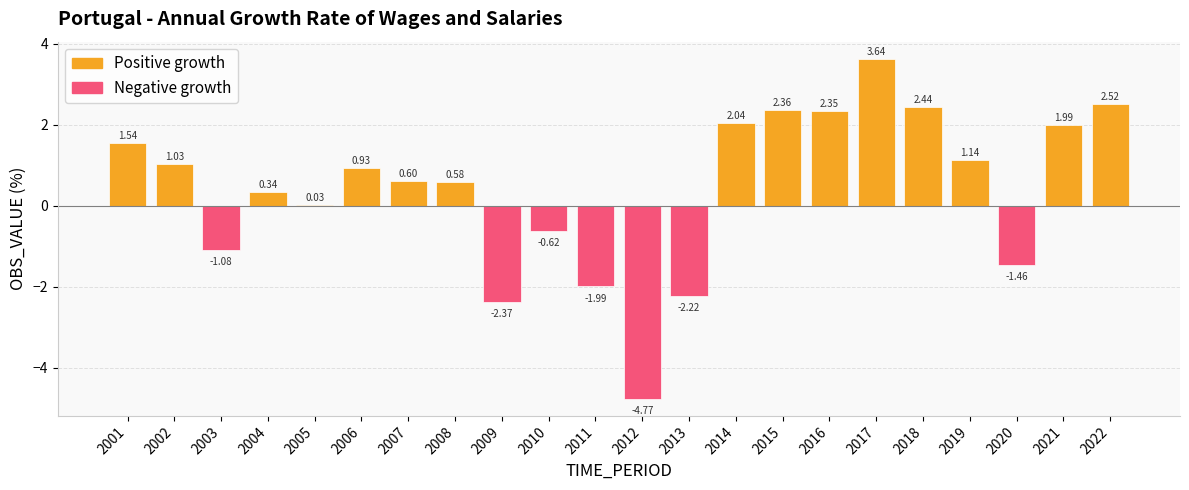

Between 2006 and 2017, which is larger?

2017